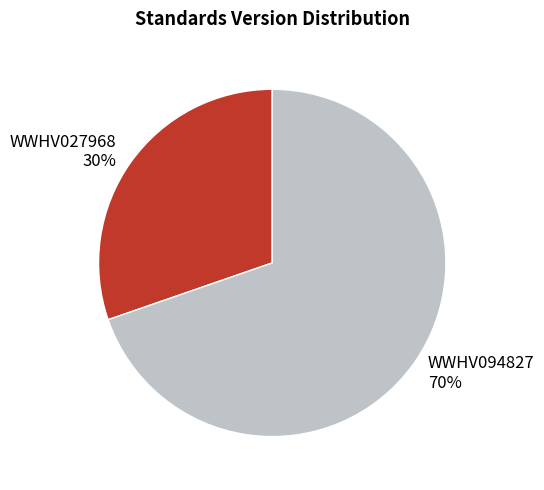

Is the sum of WWHV094827 and WWHV027968 greater than half?

Yes